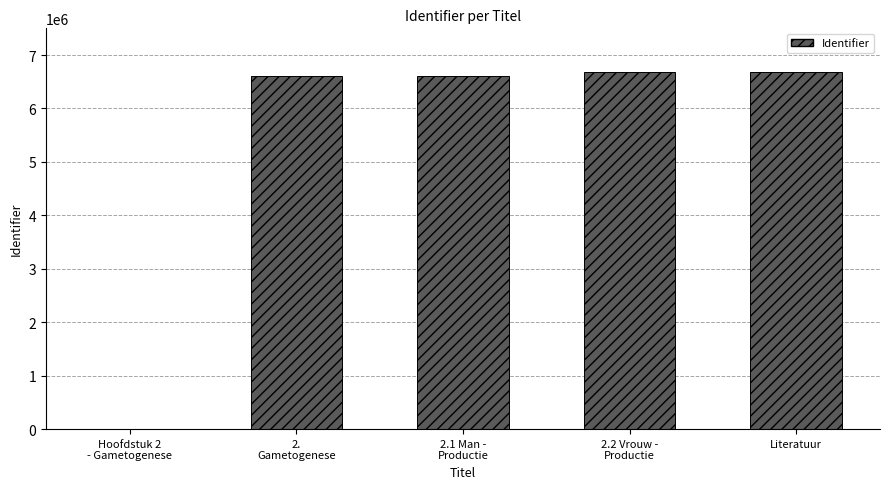

Does the chart contain stacked bars?

No